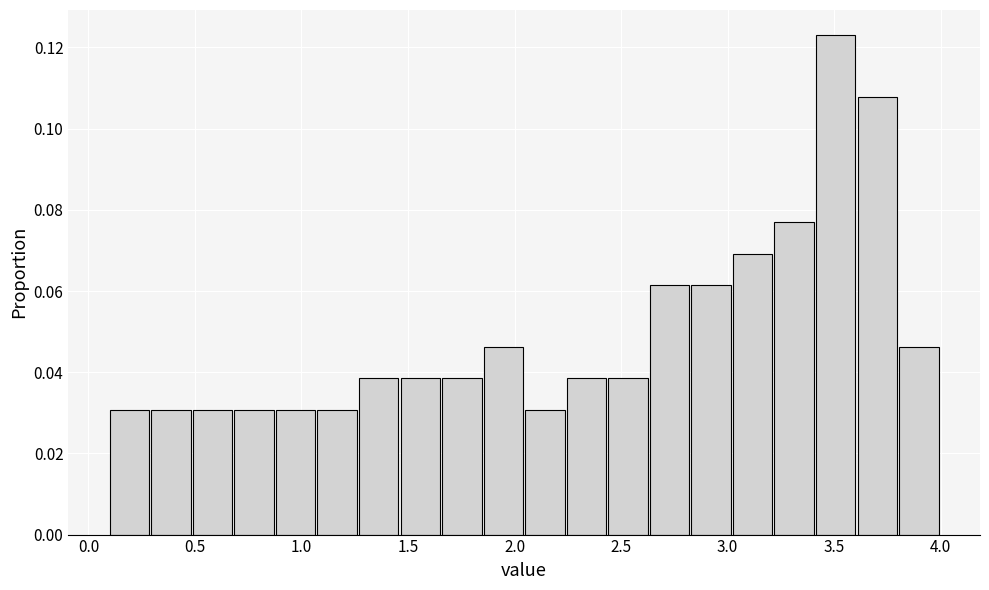

Read against the x-axis, roughly where is the centre of the tallest bar?

3.50